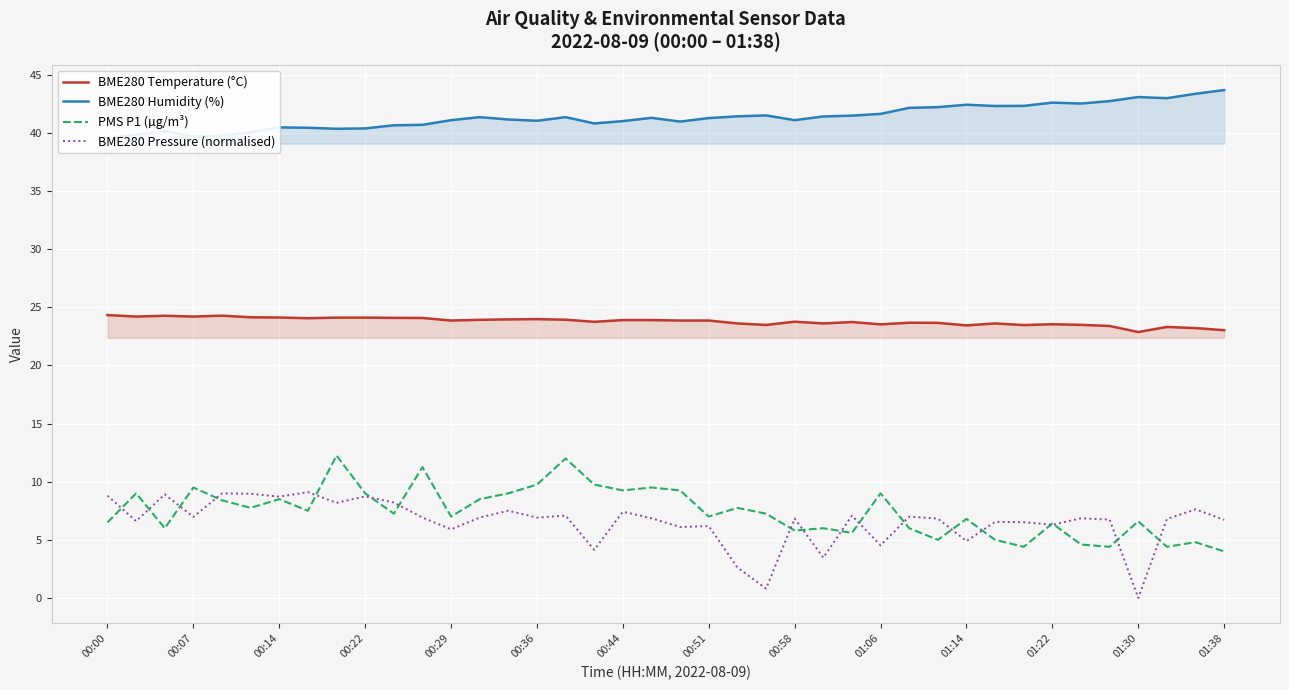

Which series has the widest spread of values?

BME280 Pressure (normalised)